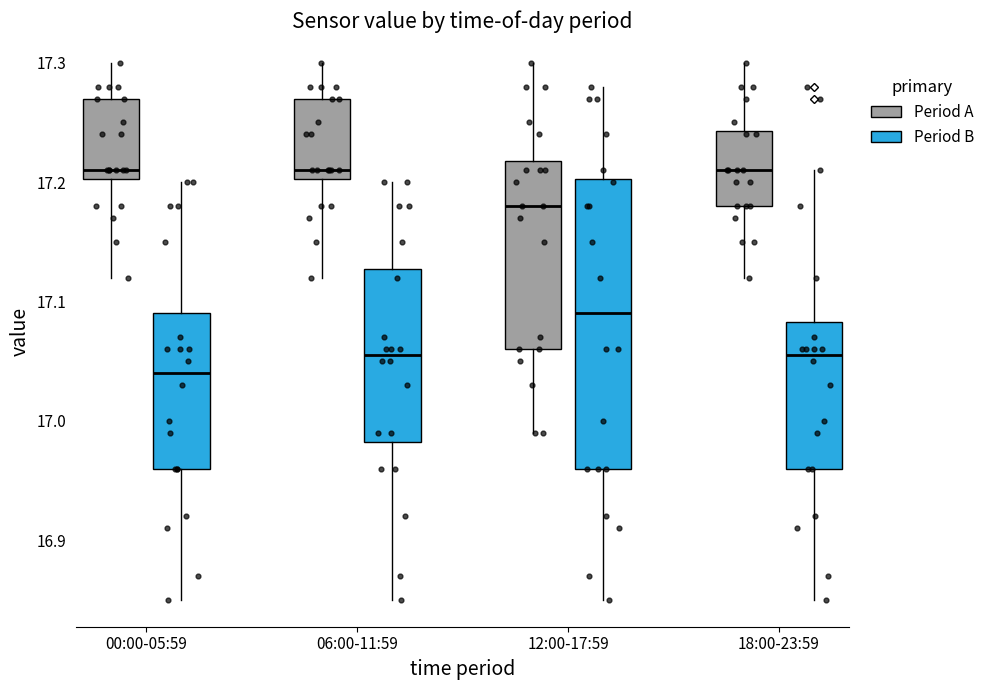

Reading left to right, read every box against the y-axis: the position of its median line, the range the box covers, and the ends of its whiskers. The values are not printed on the chart, so give them approximately, as read against the axis.

00:00-05:59 (Period A): median 17.21, box 17.20 to 17.27, whiskers 17.12 to 17.30
00:00-05:59 (Period B): median 17.04, box 16.96 to 17.09, whiskers 16.85 to 17.20
06:00-11:59 (Period A): median 17.21, box 17.20 to 17.27, whiskers 17.12 to 17.30
06:00-11:59 (Period B): median 17.06, box 16.98 to 17.13, whiskers 16.85 to 17.20
12:00-17:59 (Period A): median 17.18, box 17.06 to 17.22, whiskers 16.99 to 17.30
12:00-17:59 (Period B): median 17.09, box 16.96 to 17.20, whiskers 16.85 to 17.28
18:00-23:59 (Period A): median 17.21, box 17.18 to 17.24, whiskers 17.12 to 17.30
18:00-23:59 (Period B): median 17.06, box 16.96 to 17.08, whiskers 16.85 to 17.21